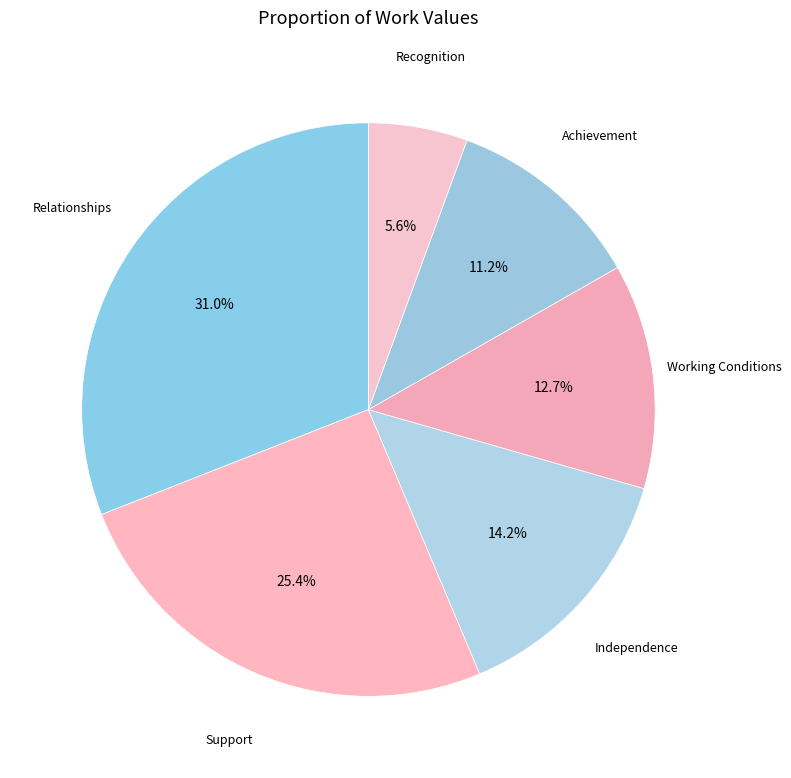

The Independence slice represents 4% of the pie. True or false?

False